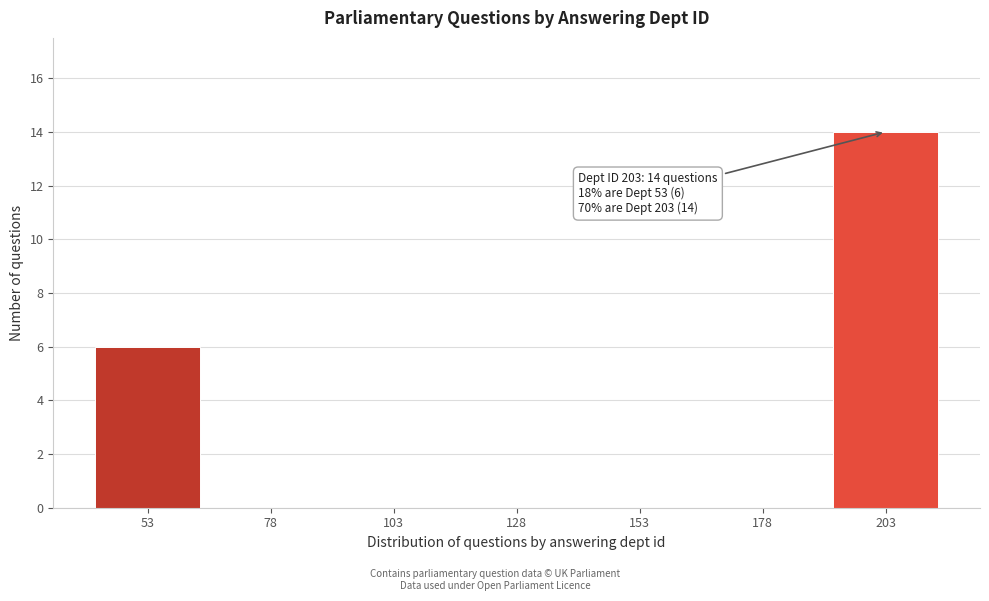

Reading right to left, extract all data points from this chart.

203=14	178=0	153=0	128=0	103=0	78=0	53=6